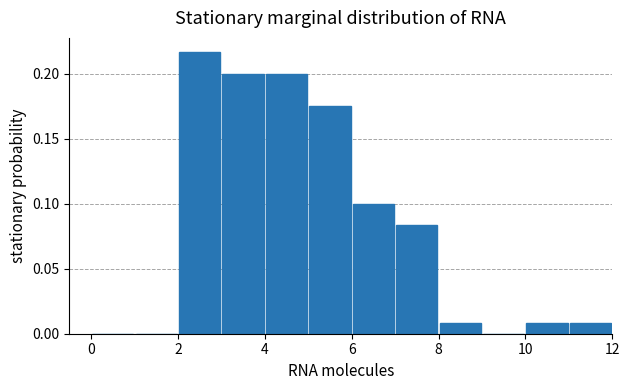

Over which range of the x-axis is the bar tallest?

2 to 3